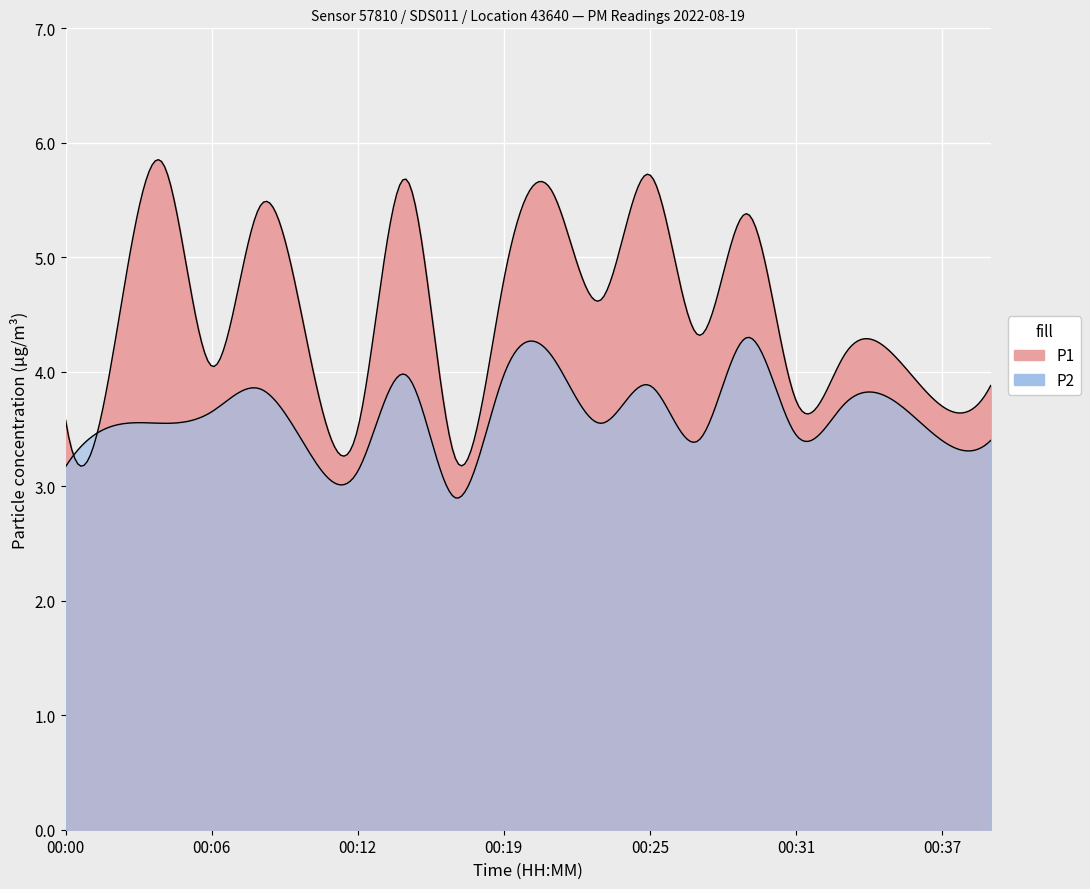

What is the difference between the highest and lowest values at 00:35?

0.4